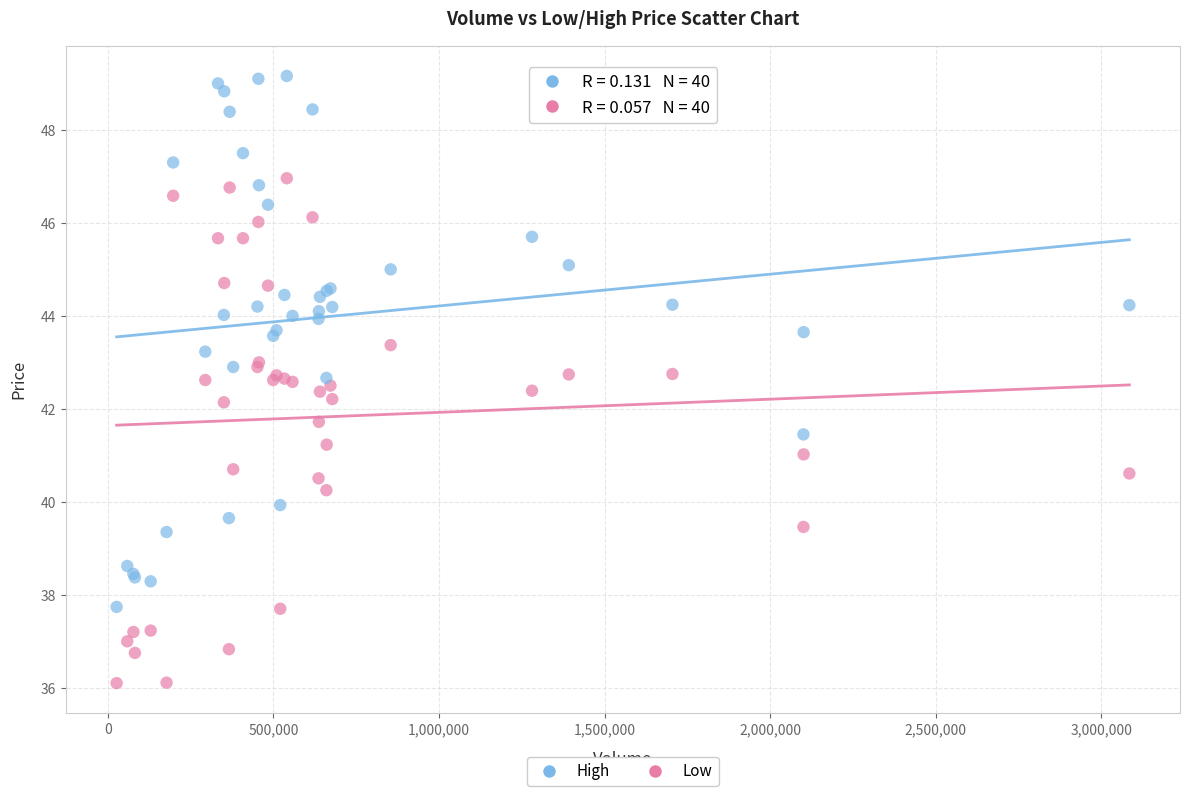

Which series contains the highest Y value?

High